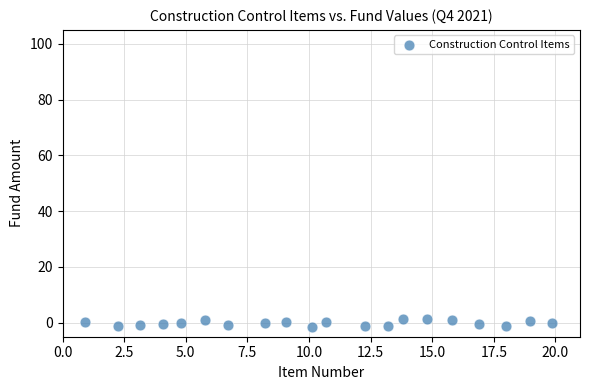

What is the range of Y values (max minus min)?

2.8